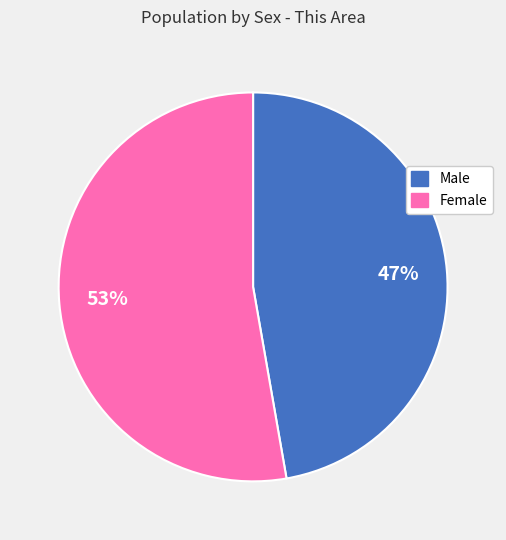

To the nearest percent, what is the difference between the Male and Female slice percentages?

6%